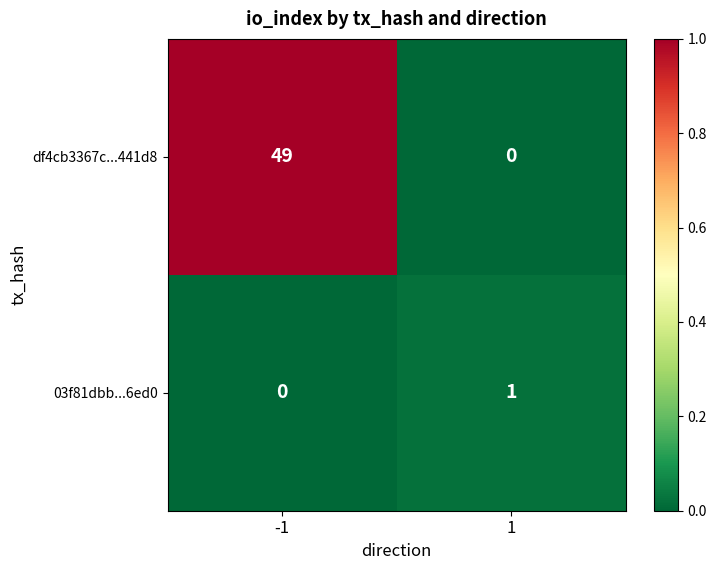

What is the difference between the maximum and minimum values in the df4cb3367c...441d8 series?

49